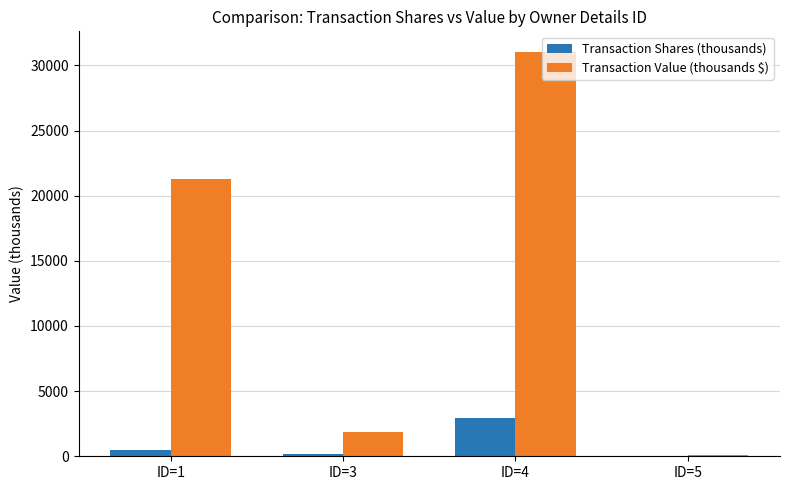

At which label does Transaction Value (thousands $) first exceed 21250?

ID=1